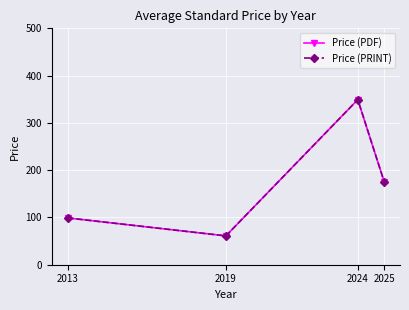

True or false: Price (PRINT) and Price (PDF) cross at least once.

False